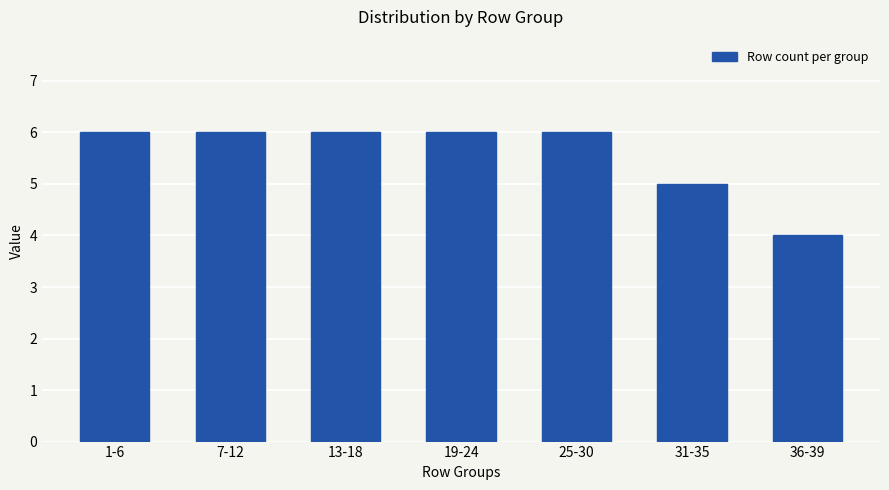

Reading left to right, extract all data points from this chart.

1-6=6	7-12=6	13-18=6	19-24=6	25-30=6	31-35=5	36-39=4